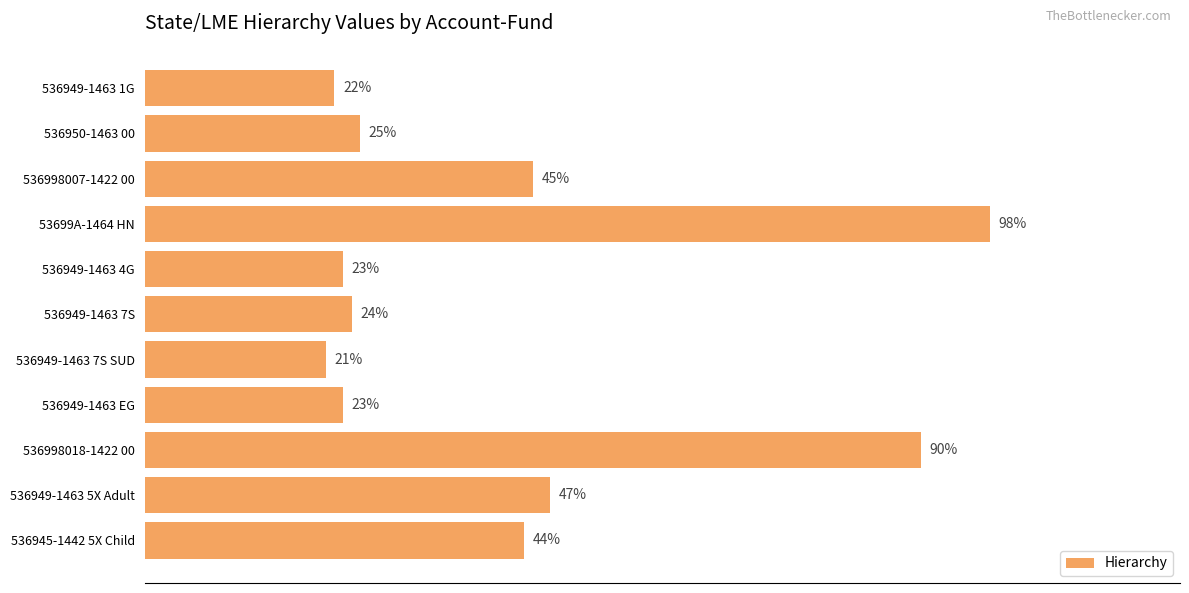

At which category does the chart reach its minimum across all series?

536949-1463 7S SUD